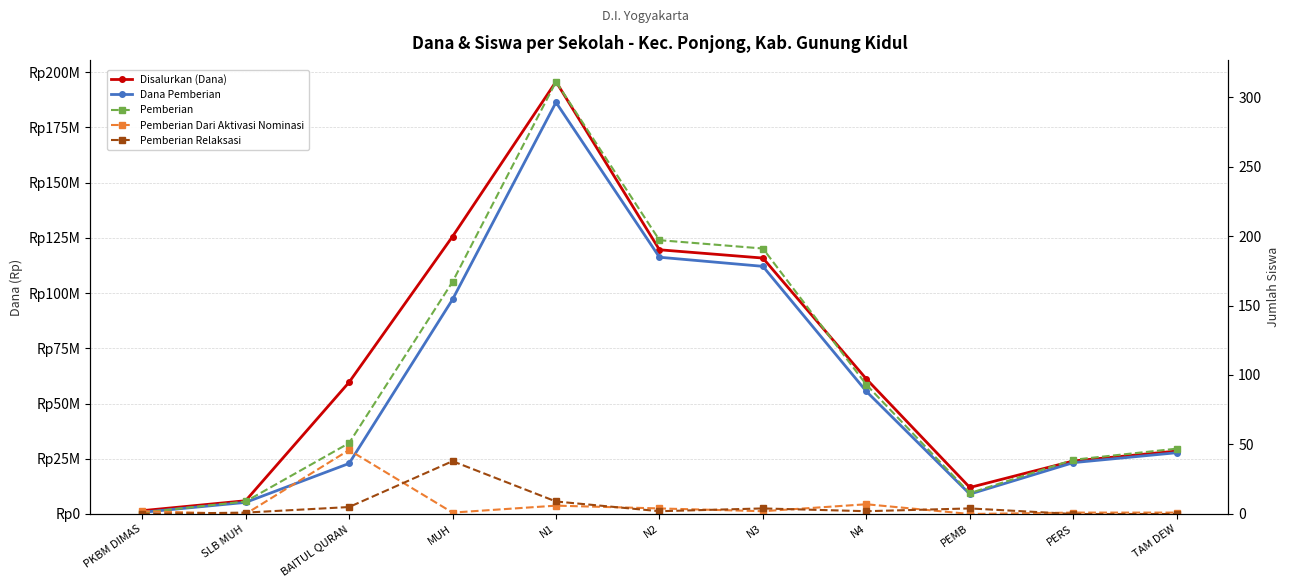

True or false: Pemberian Relaksasi and Dana Pemberian cross at least once.

False